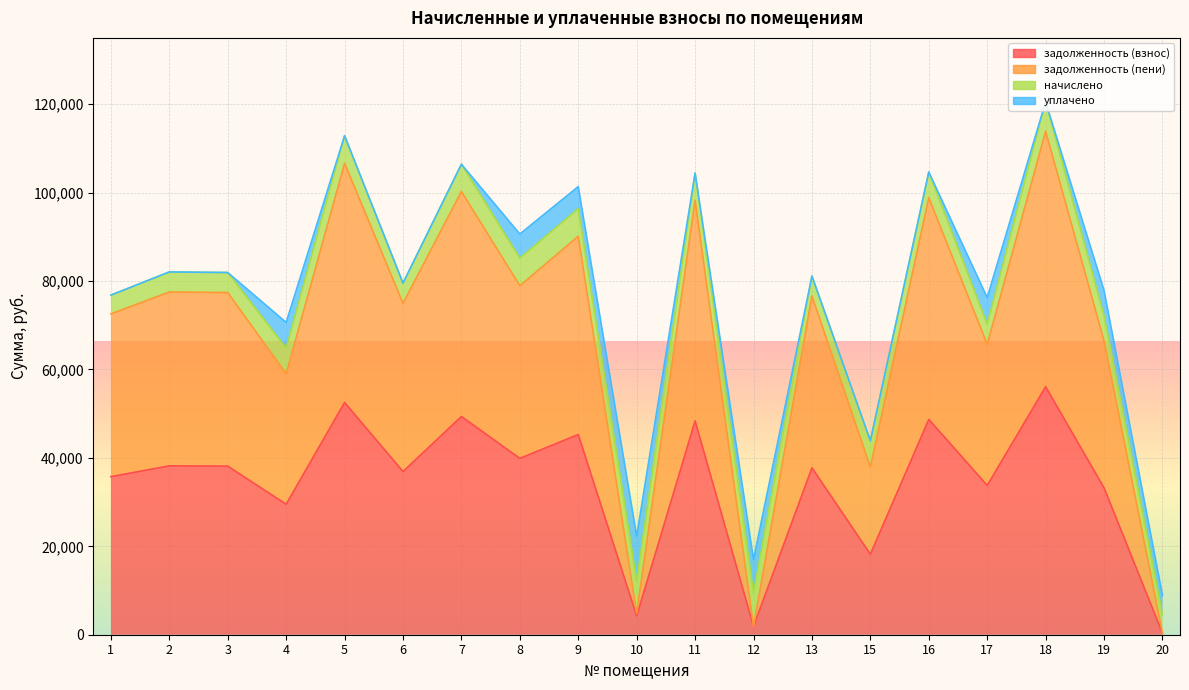

Is it true that задолженность (взнос) equals 128.2 at 20?

False